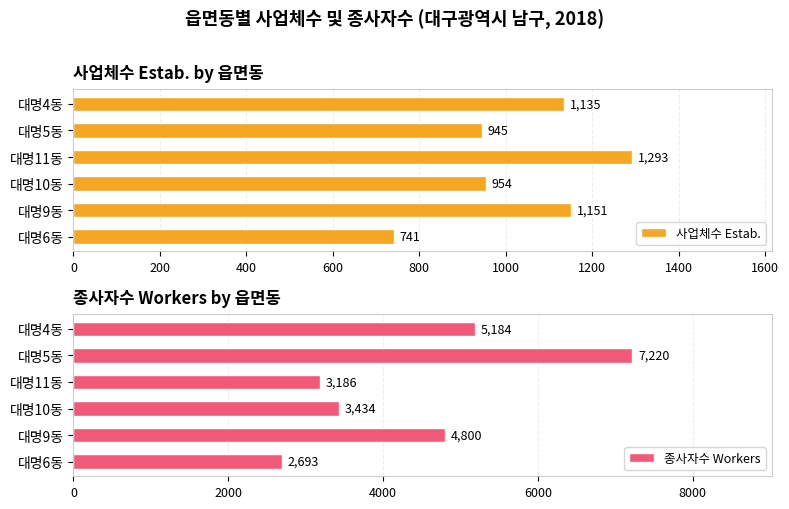

What is the minimum value shown in the chart?

741